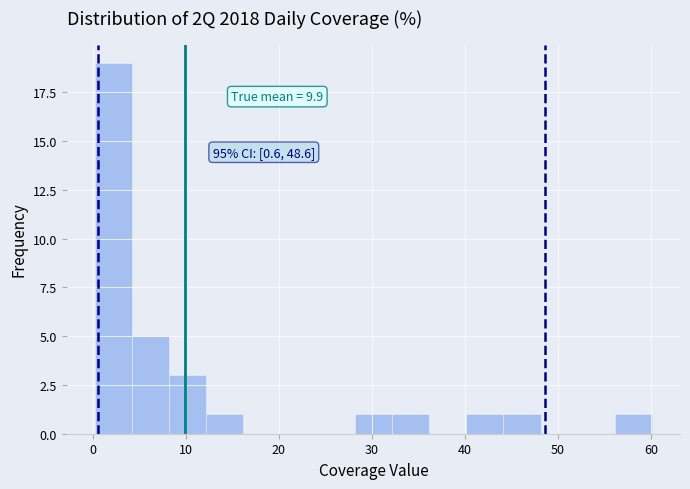

Around what value on the x-axis is the tallest bar? Give the approximate position of its centre, as read against the axis.

2